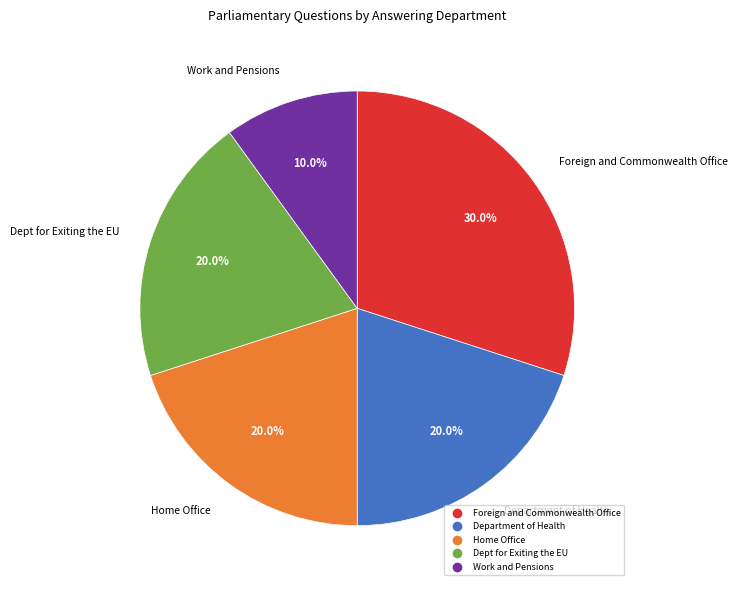

Is there a majority slice in this chart?

No